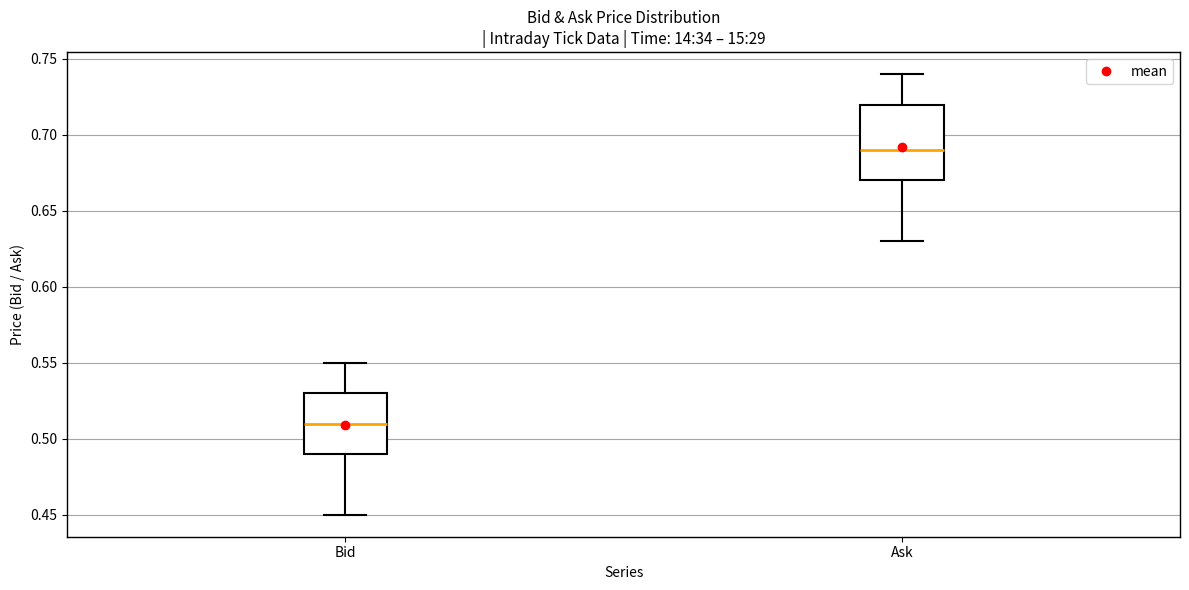

Comparing the boxes themselves (not the whiskers), which one is the tallest?

Ask